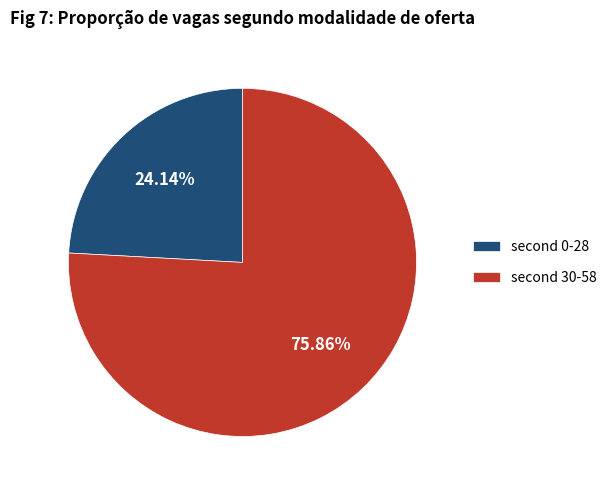

Is there any slice that represents more than half of the pie?

Yes